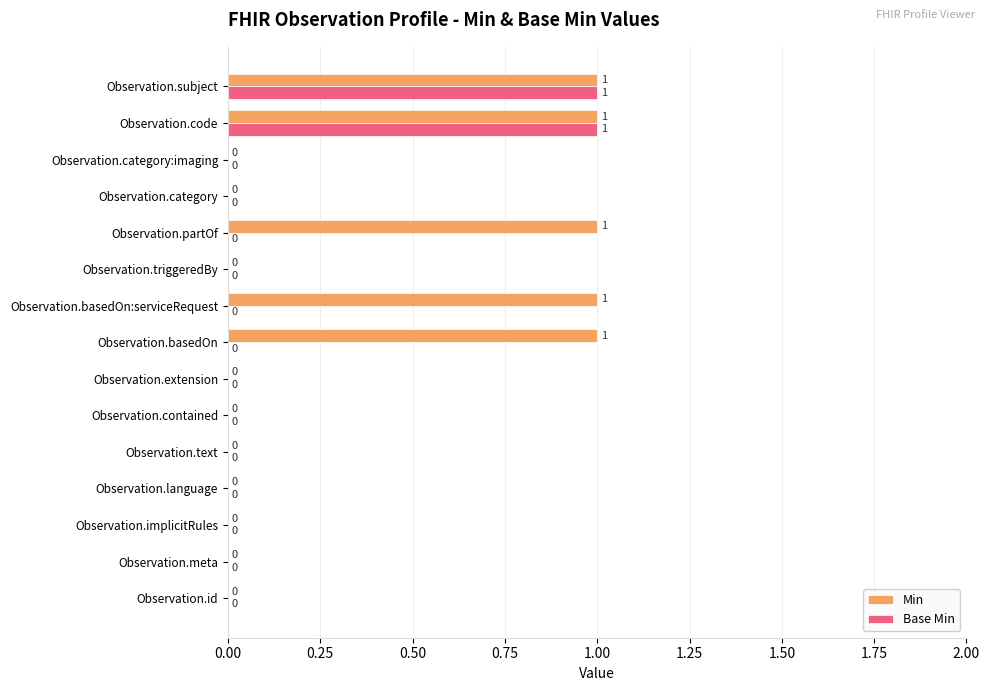

Which series has the largest total across all categories?

Min